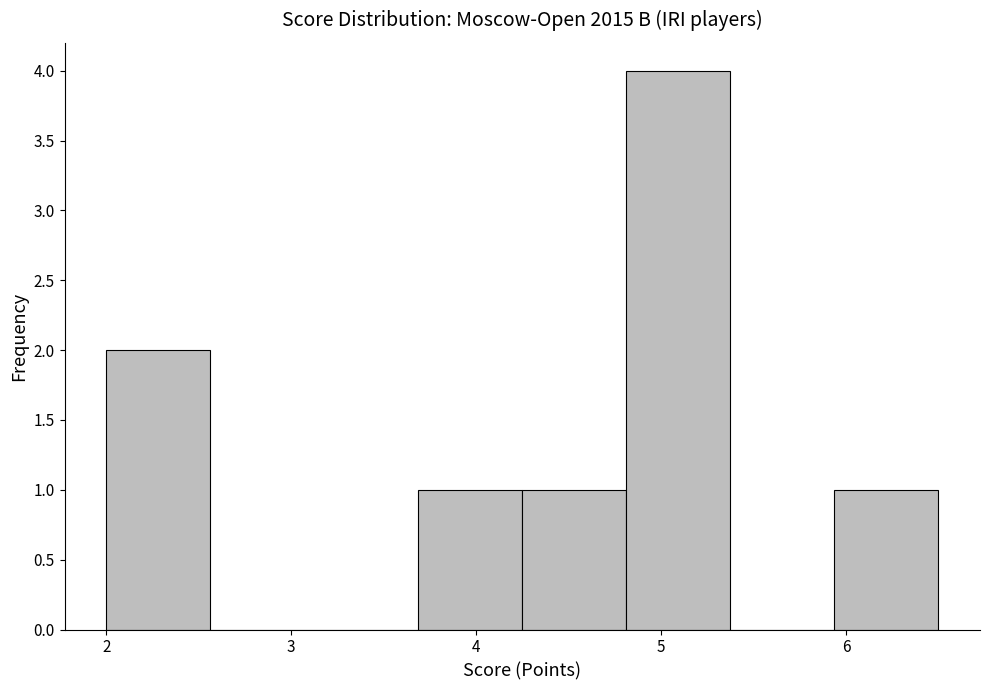

What is the height of the bar covering 2.0 to 2.6 on the x-axis? Neither the bar edges nor the heights are printed on the chart, so give them approximately, as read against the axes.

2